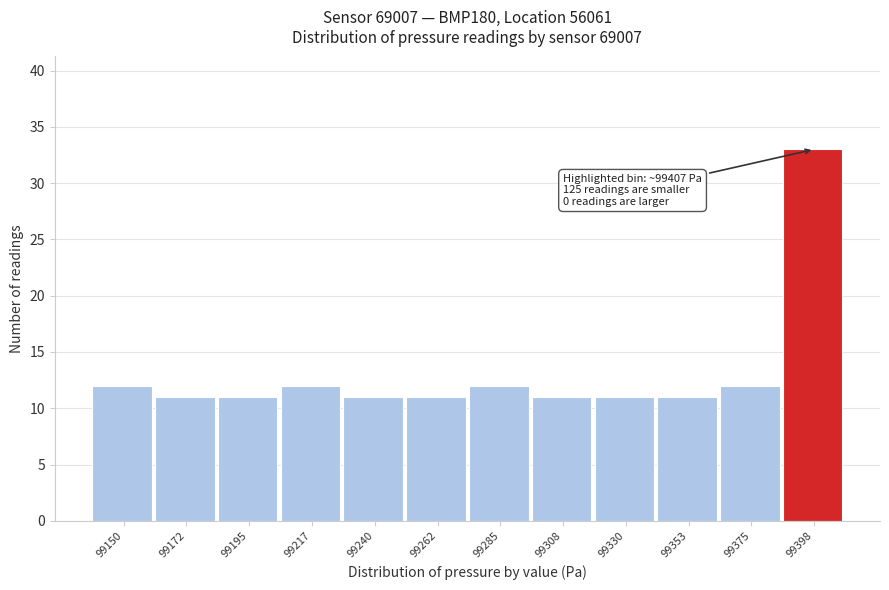

Reading right to left, list all the values displayed in this chart.

33	12	11	11	11	12	11	11	12	11	11	12